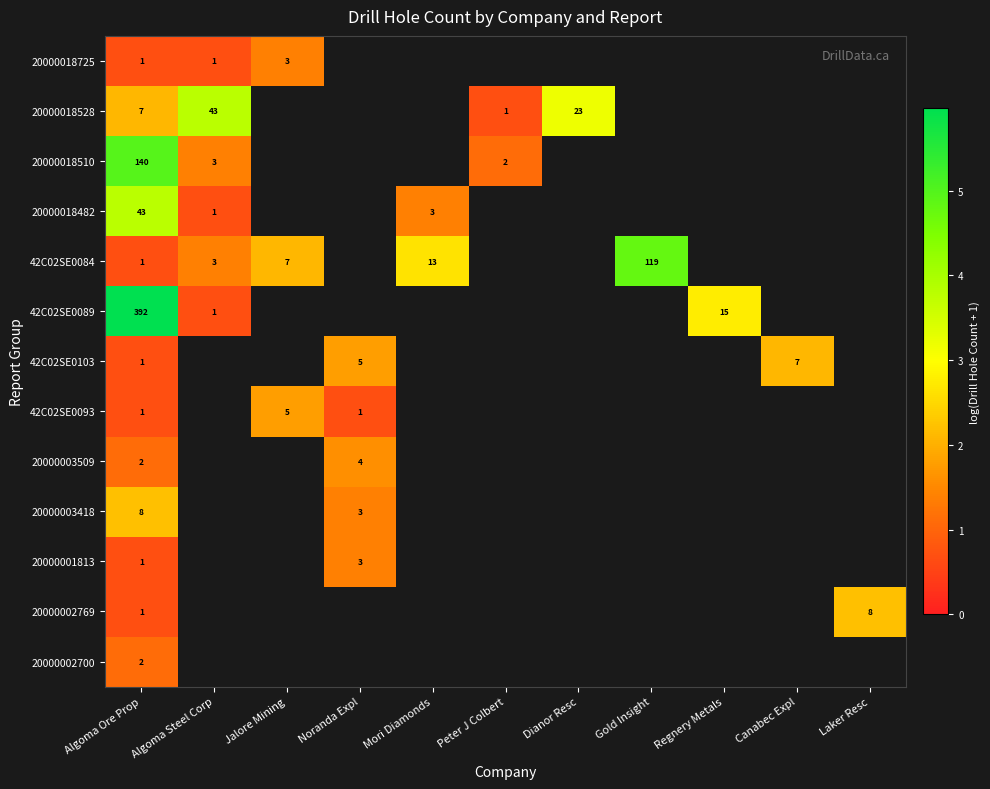

What is the greatest value displayed?

6.0